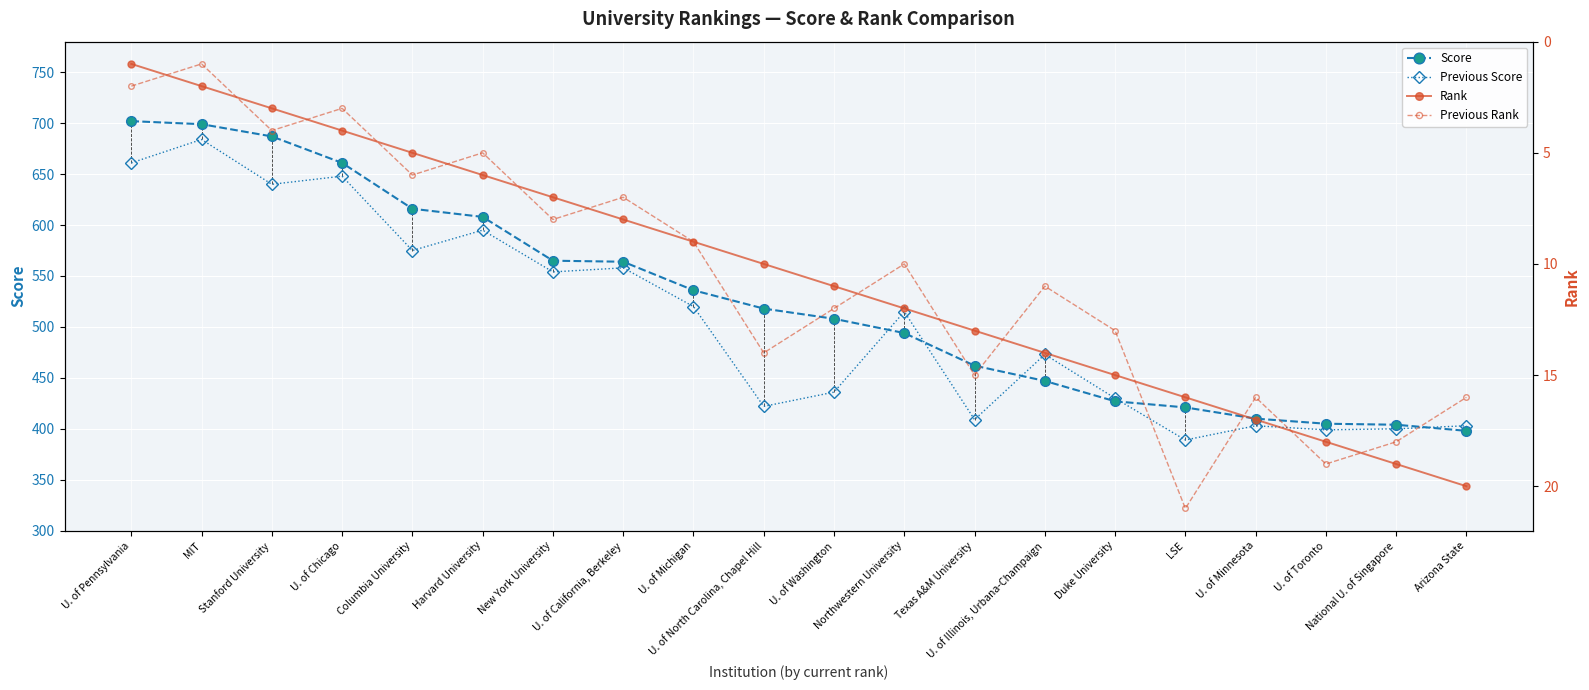

True or false: Score has more than 0 points higher than both neighbors.

False